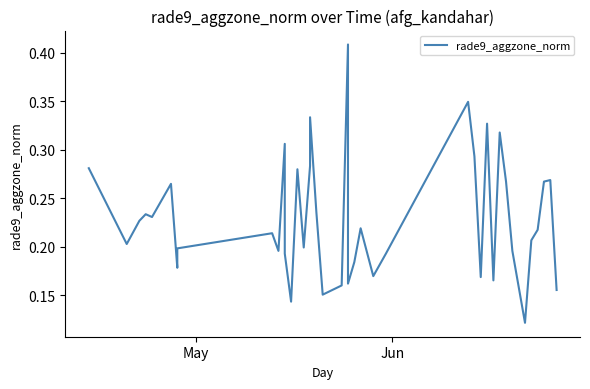

True or false: the data shows 0.5 at 32.

False